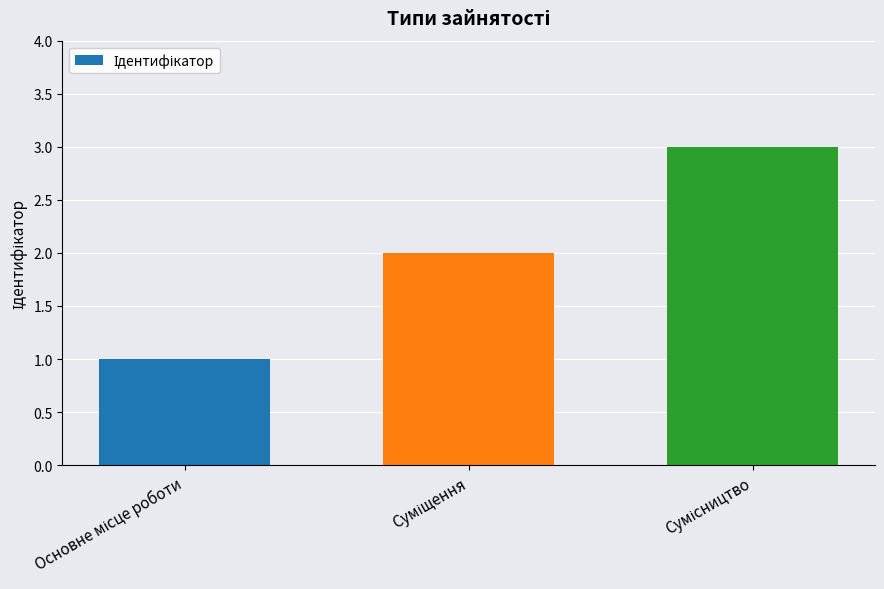

What is the greatest value displayed?

3